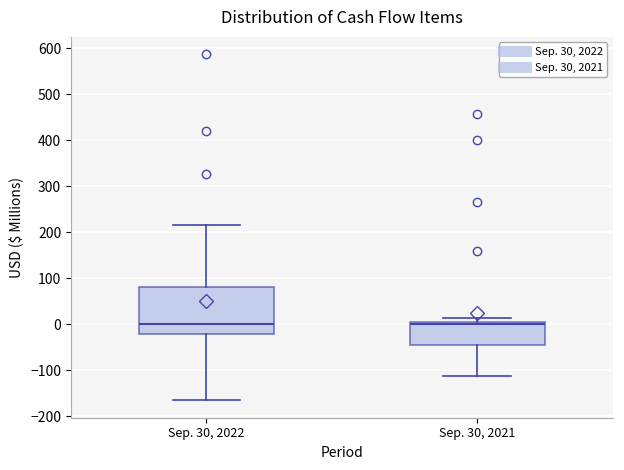

Which box is the tallest, from its lower edge to its upper edge?

Sep. 30, 2022